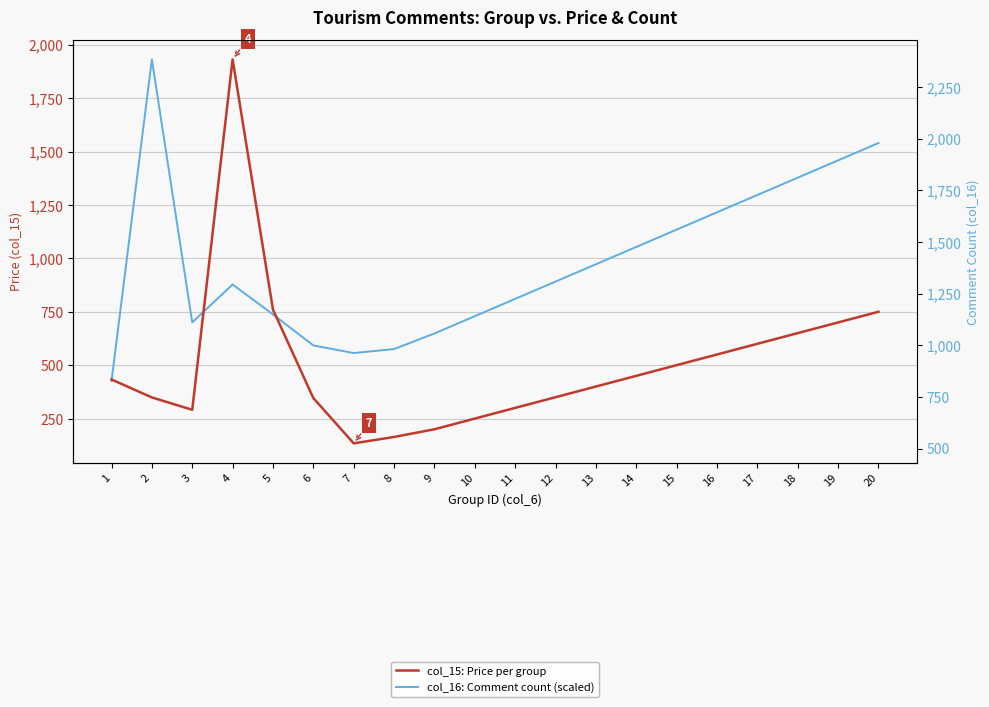

What is the value of the col_15: Price per group point at the 9th from the left?

200.0